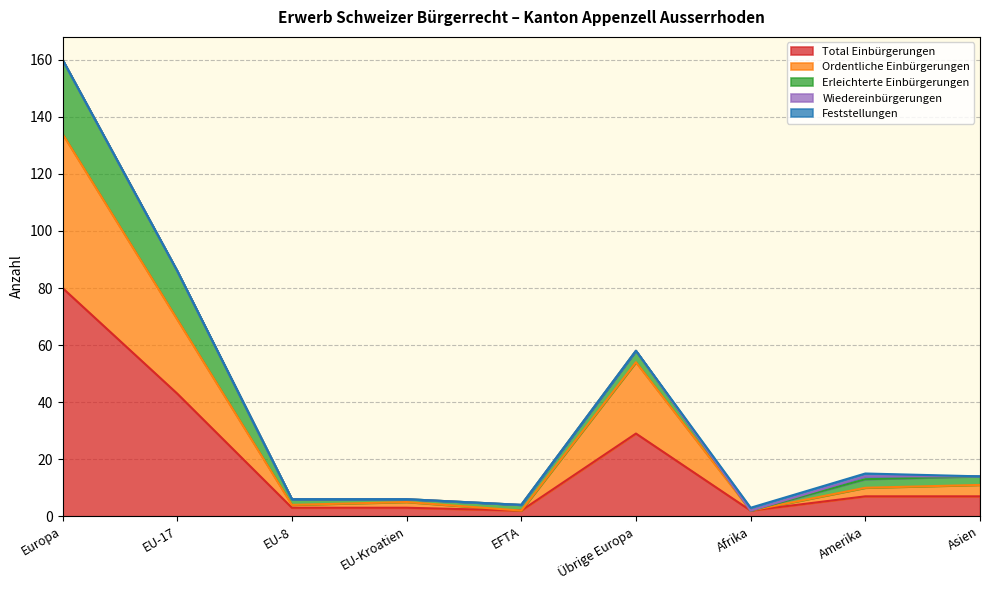

What is the average value of the Ordentliche Einbürgerungen series?

13